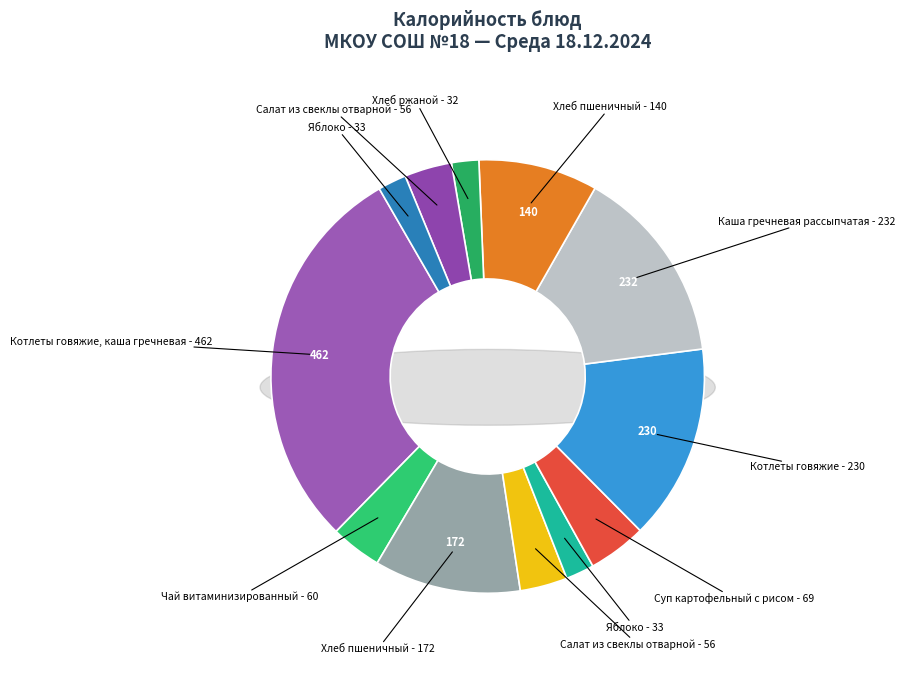

Between Яблоко (обед) and Салат из свеклы отварной (завтрак), which is larger?

Салат из свеклы отварной (завтрак)